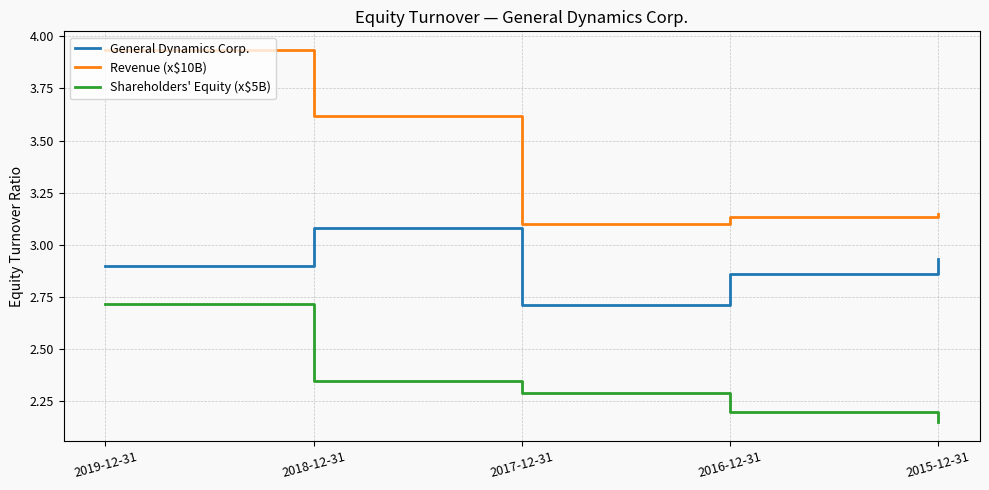

What position from the left is 2019-12-31?

1